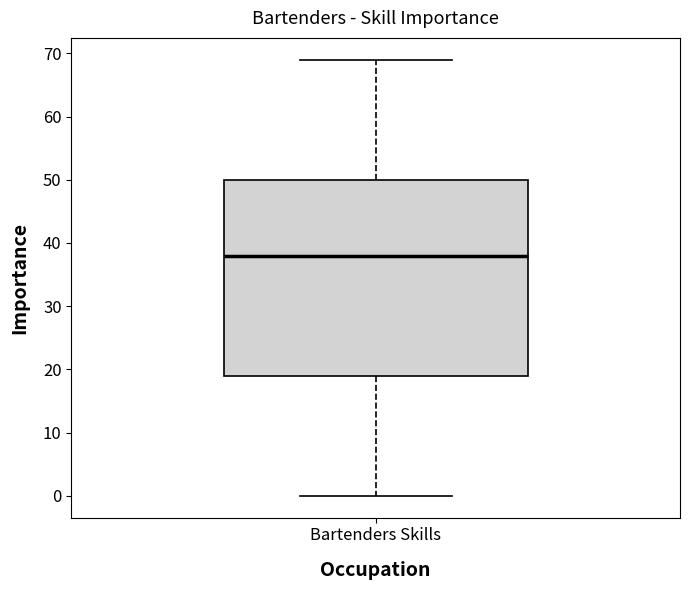

Where does the lower whisker of the box for Bartenders Skills end on the y-axis? The values are not printed on the chart, so give them approximately, as read against the axis.

0